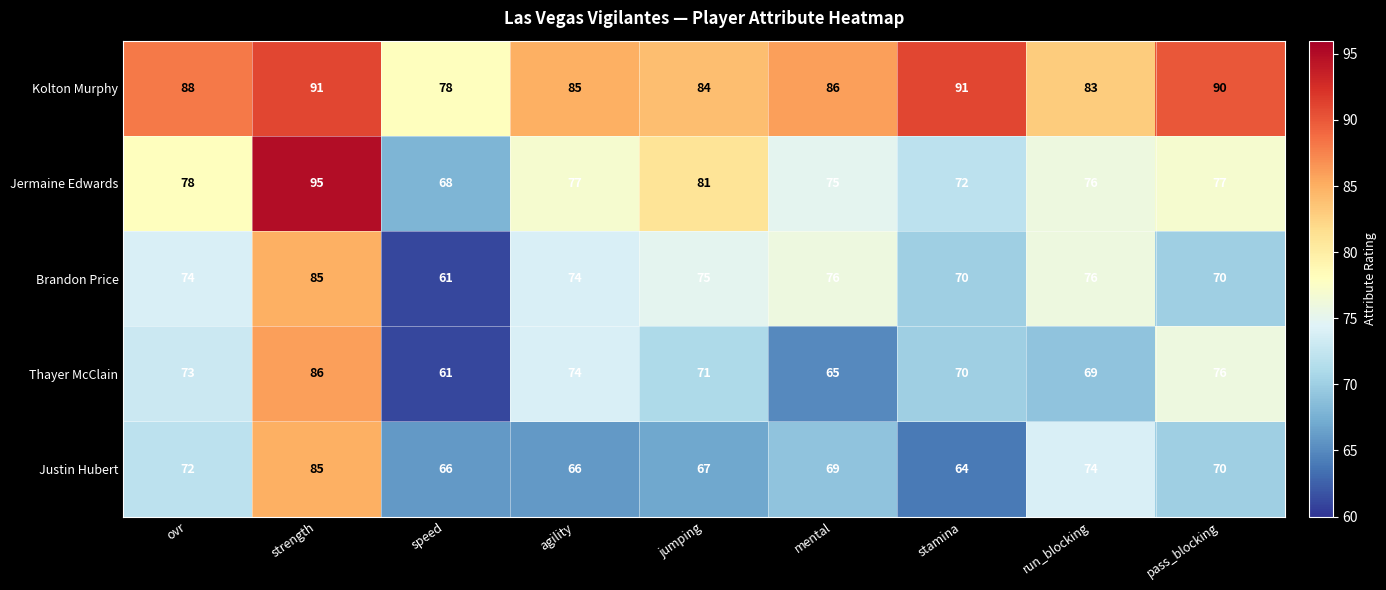

At which category is the sum across all series the highest?

strength